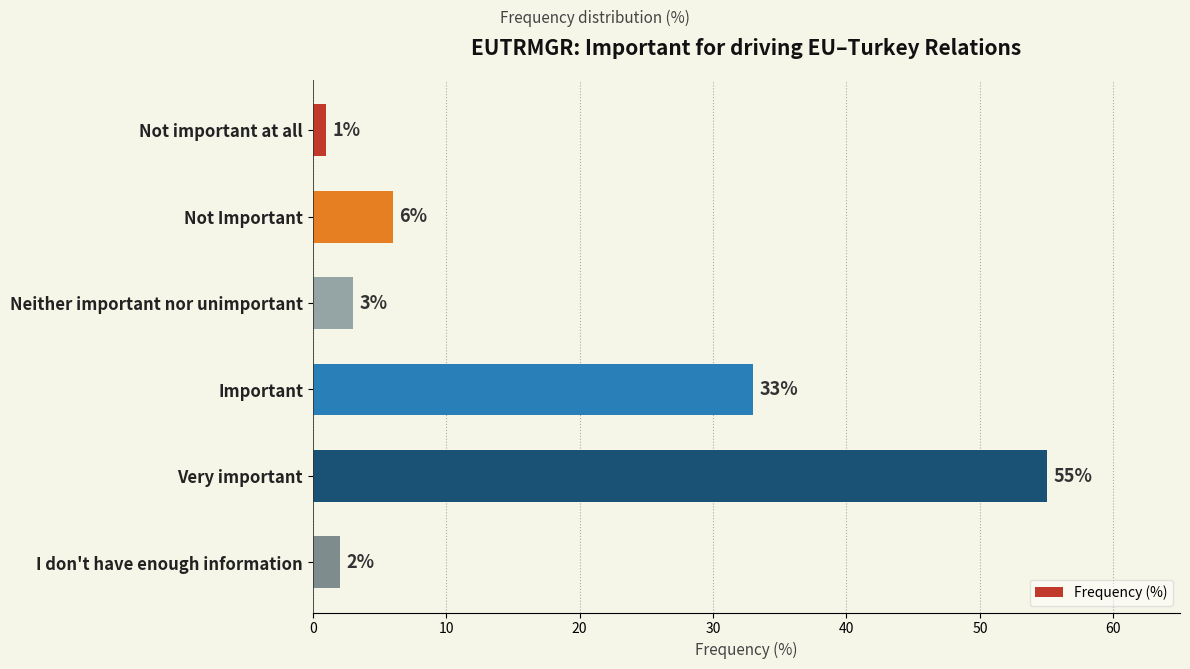

List the labels in order of value, largest first.

Very important, Important, Not Important, Neither important nor unimportant, I don't have enough information, Not important at all